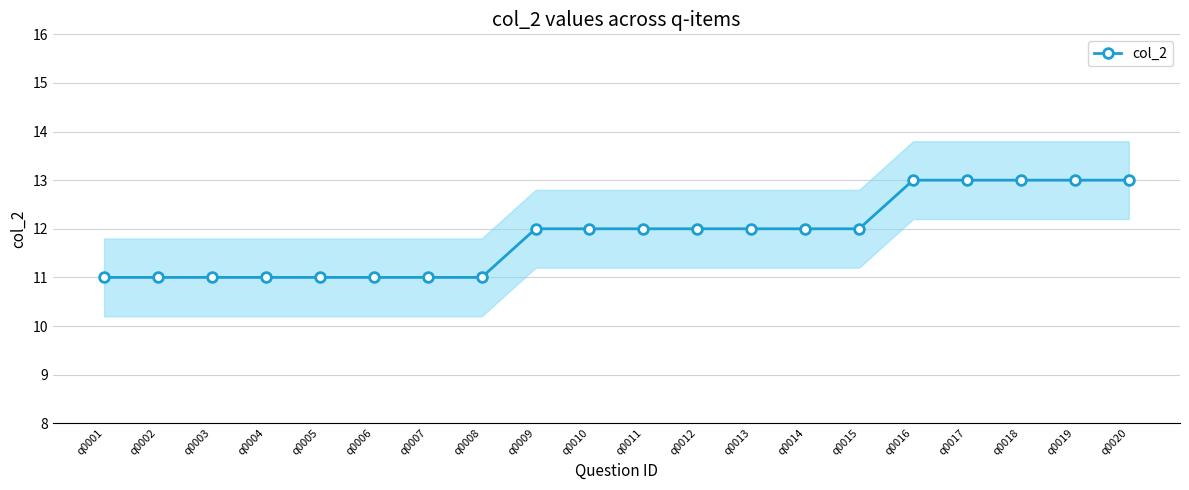

What is the average value?

12